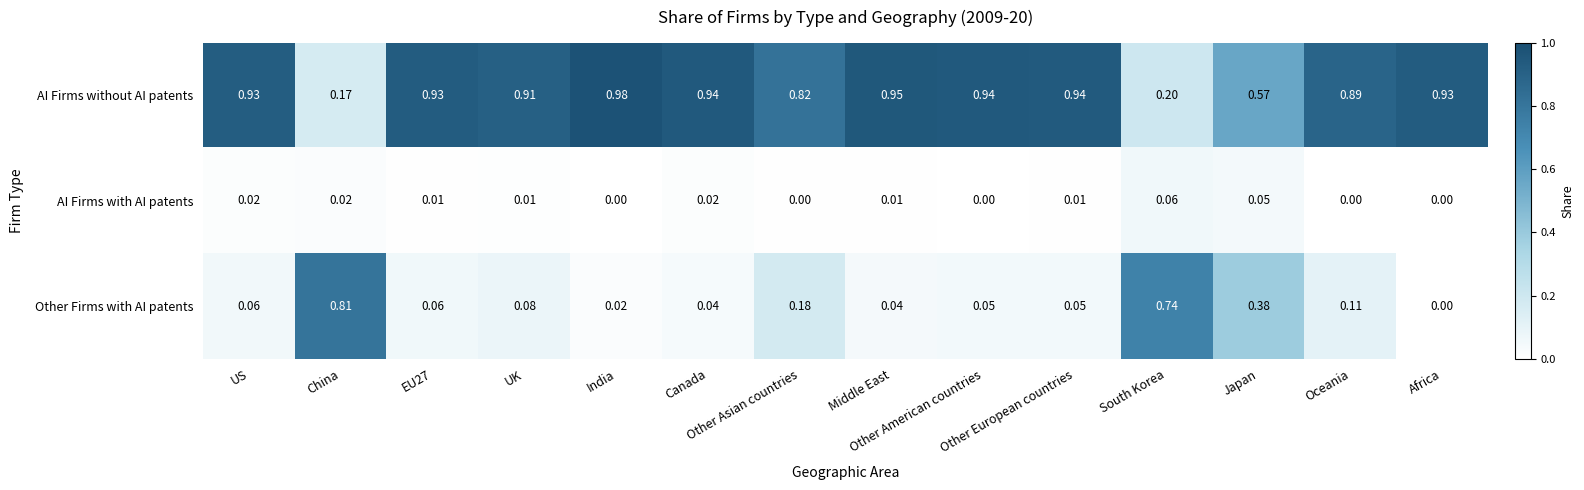

List the series in order of their overall mean, lowest first.

AI Firms with AI patents, Other Firms with AI patents, AI Firms without AI patents